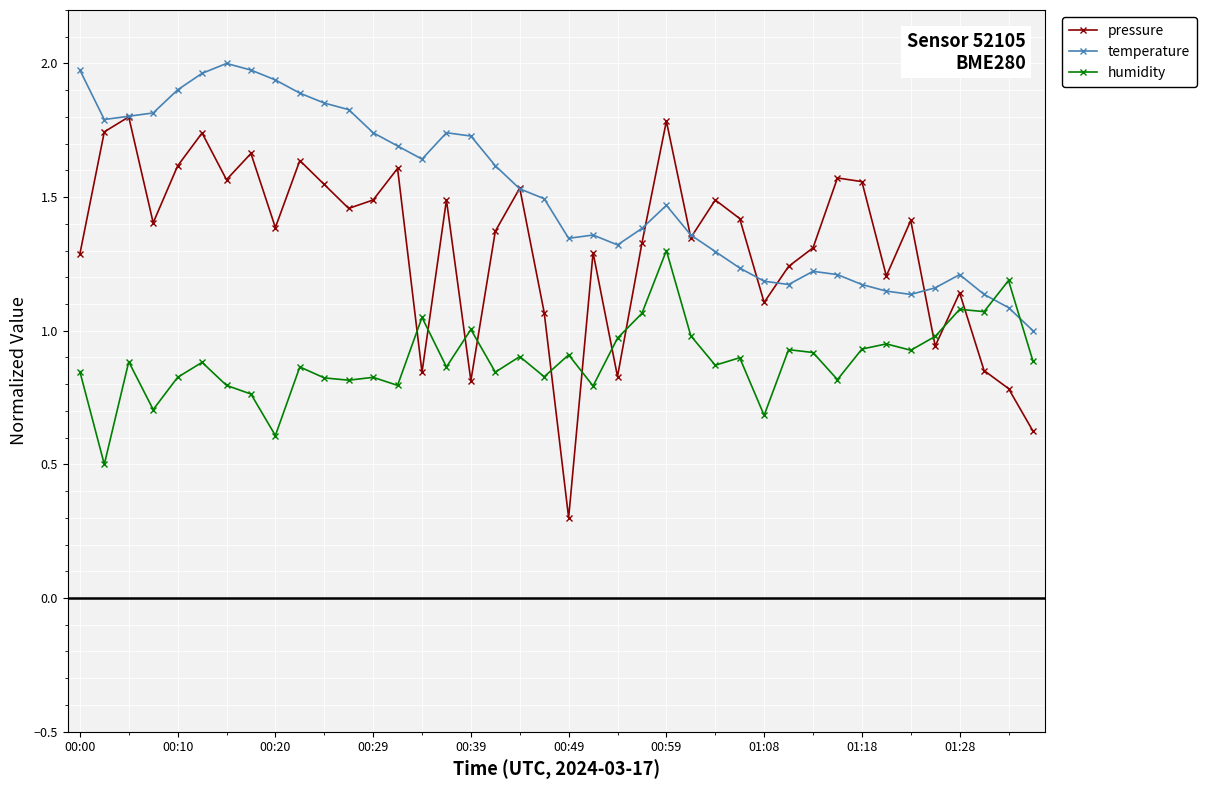

How many lines are shown in the chart?

3